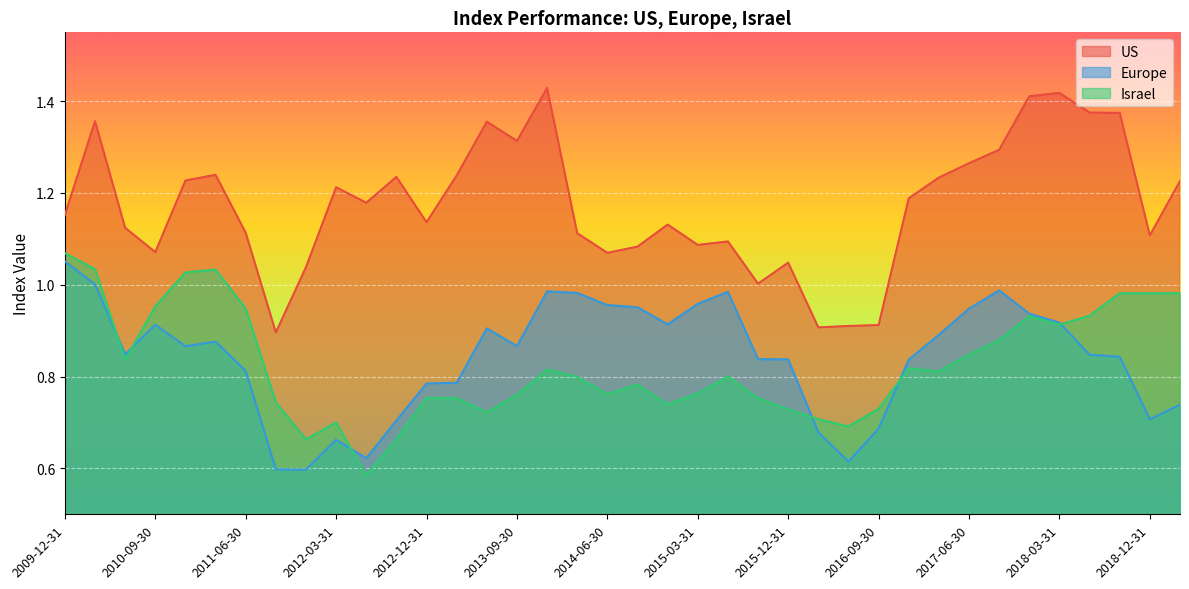

Where is Europe nearest to the value 0?

2011-12-31